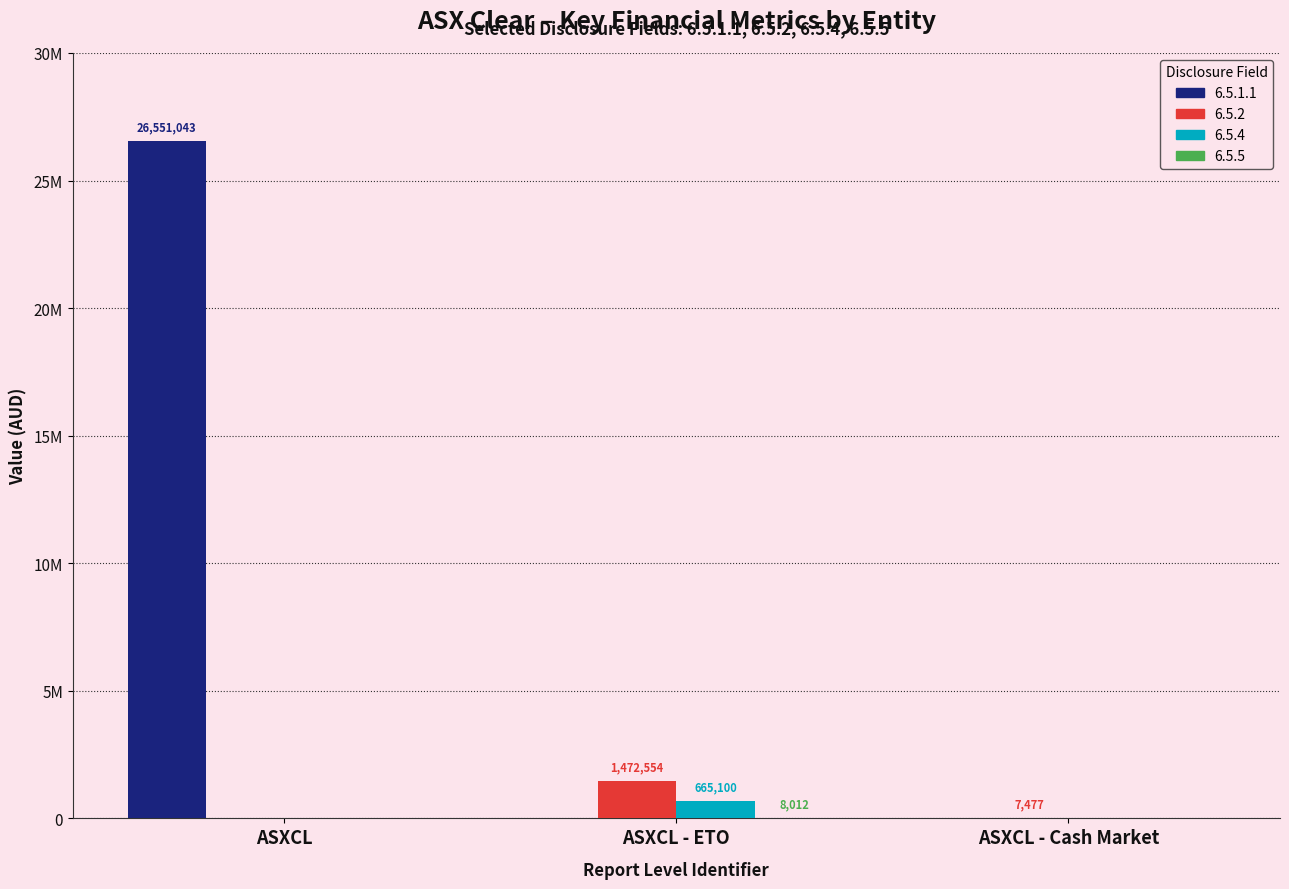

What is the label of the 1st bar from the right?

ASXCL - Cash Market